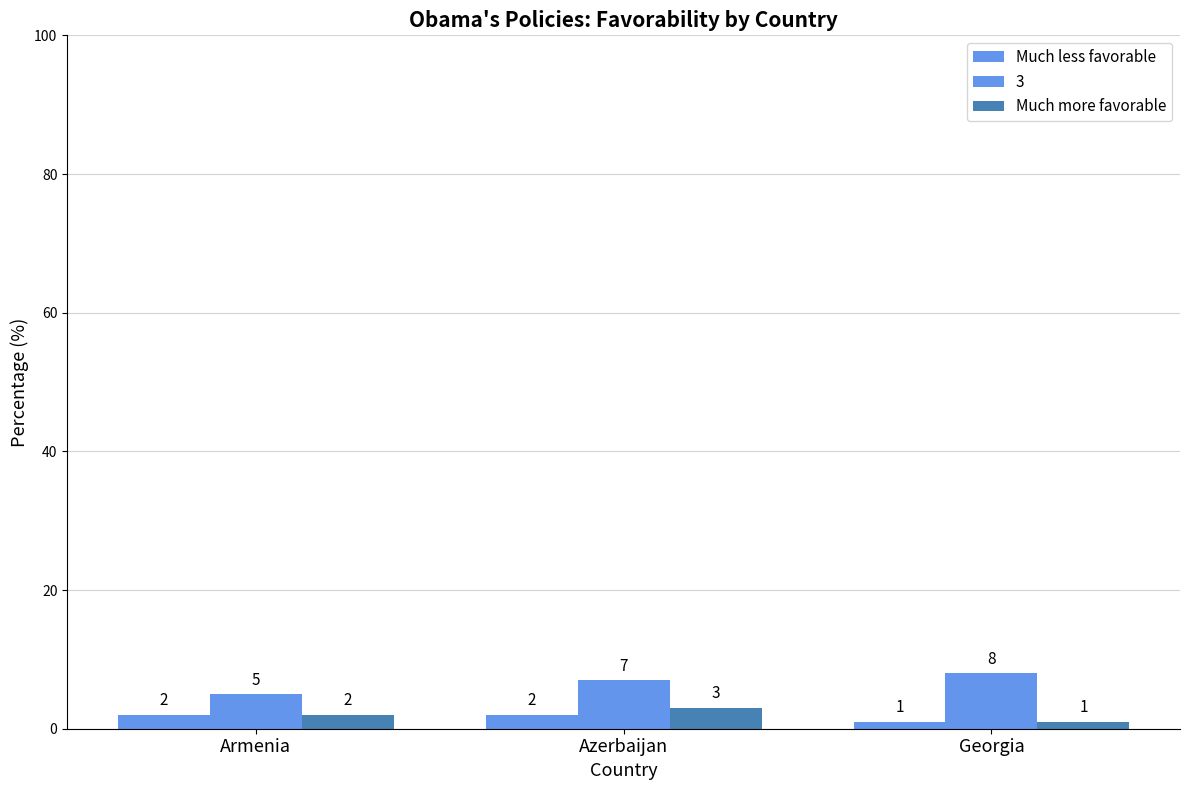

How many values in the Much less favorable series are below 2?

1